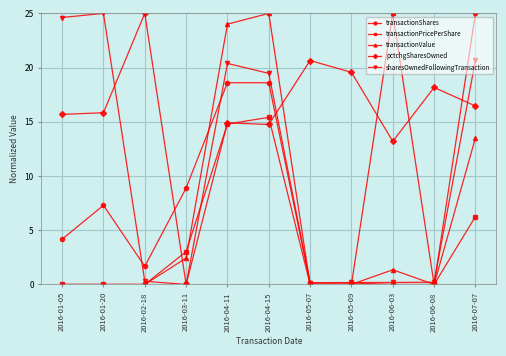

Where is the first local minimum for transactionShares?

2016-02-18